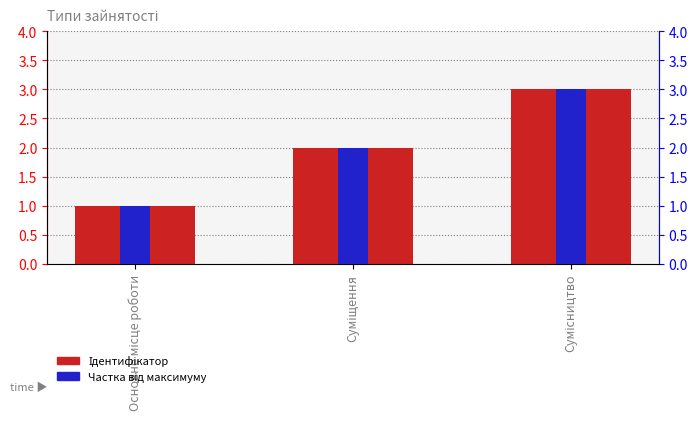

At which category is the sum across all series the highest?

Сумісництво